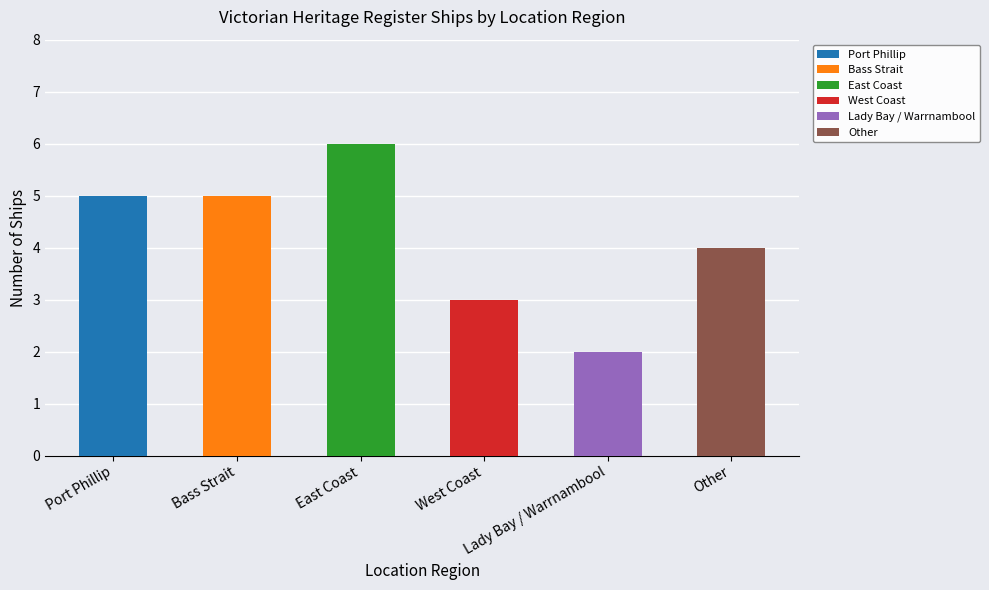

What is the sum of all values?

25